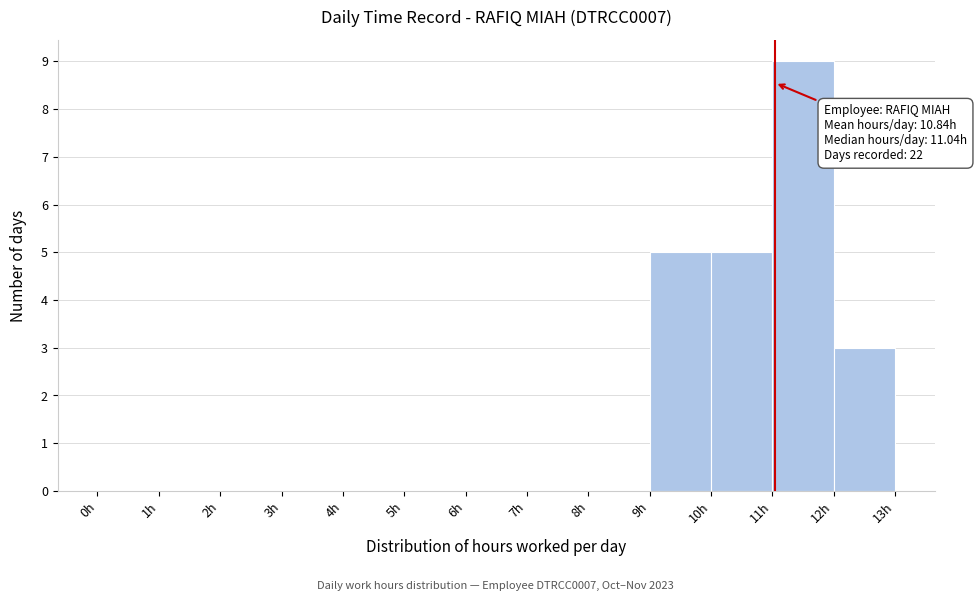

Over which range of the x-axis is the bar tallest?

11 to 12